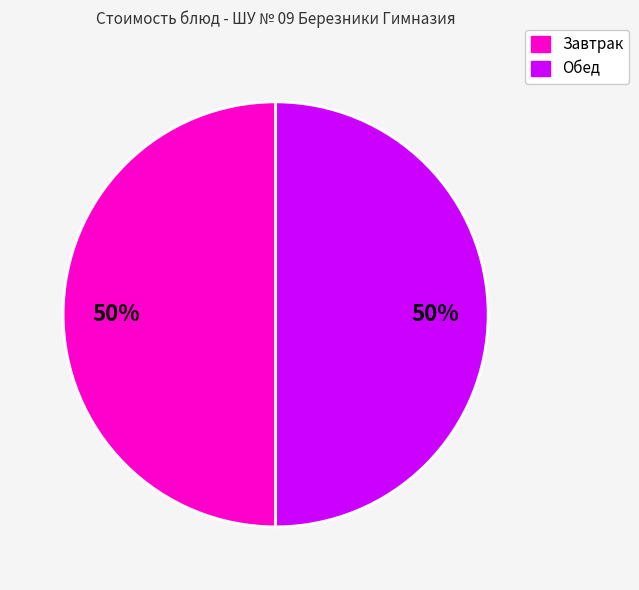

Does any single category account for the majority?

No